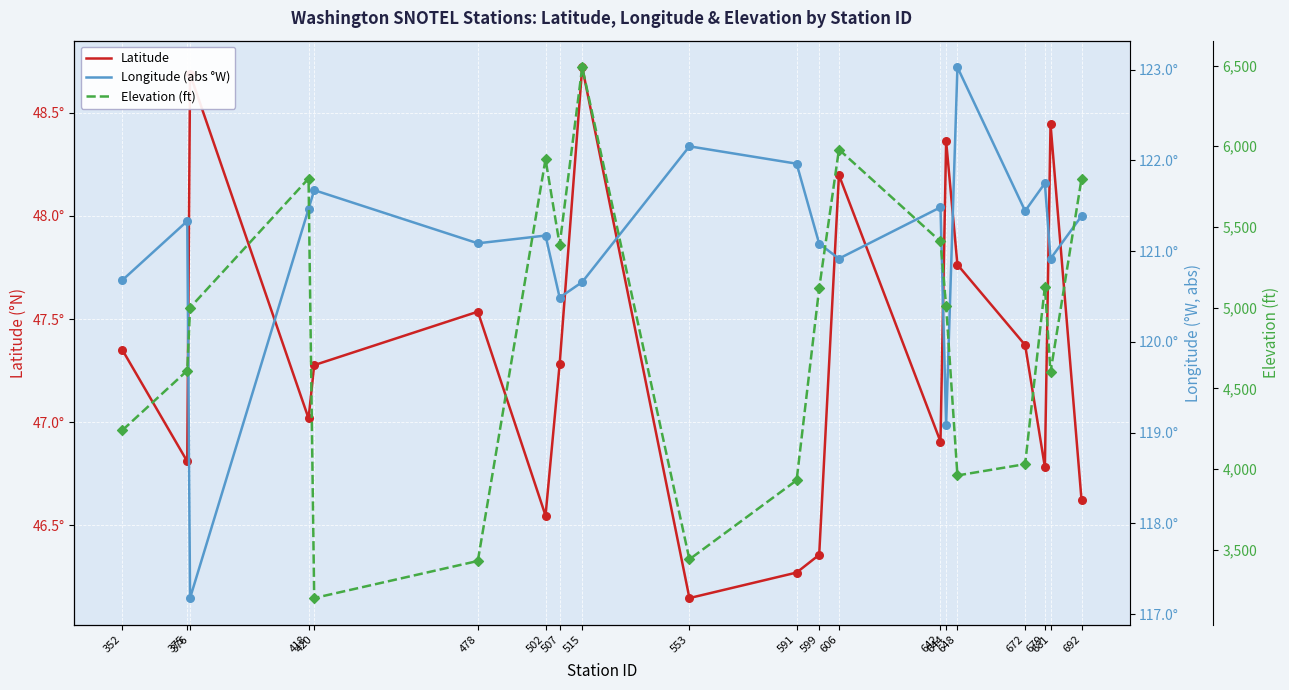

What is the total value across all series at 515?

6659.4